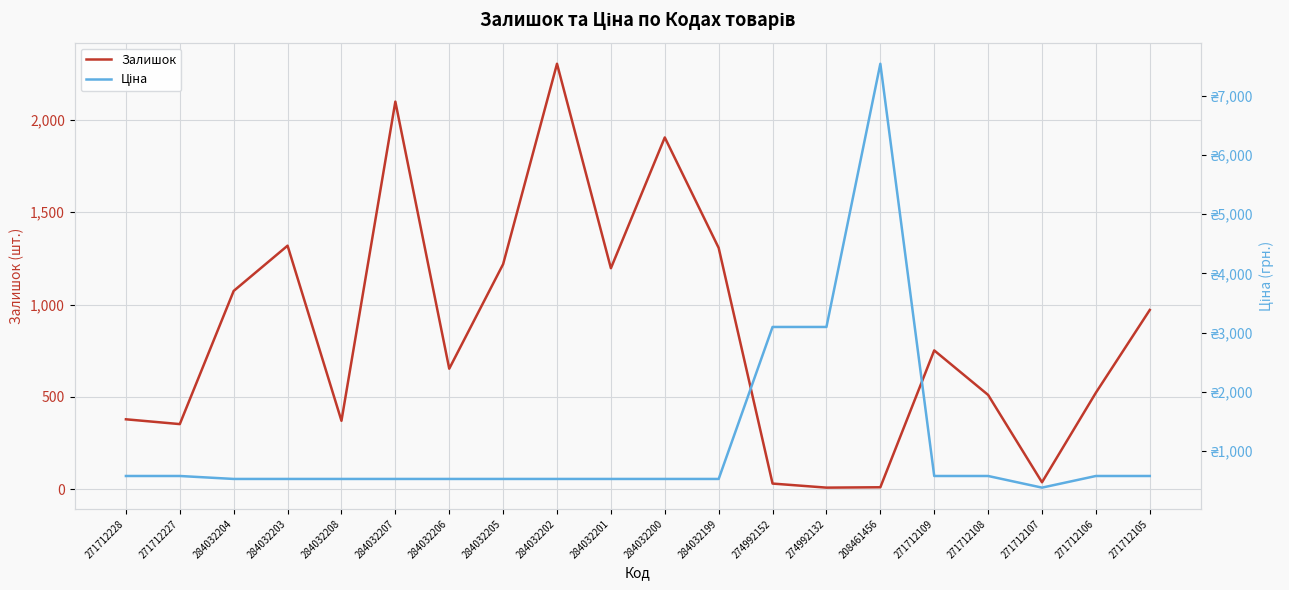

Which has a higher value, 271712108 or 271712228?

271712108